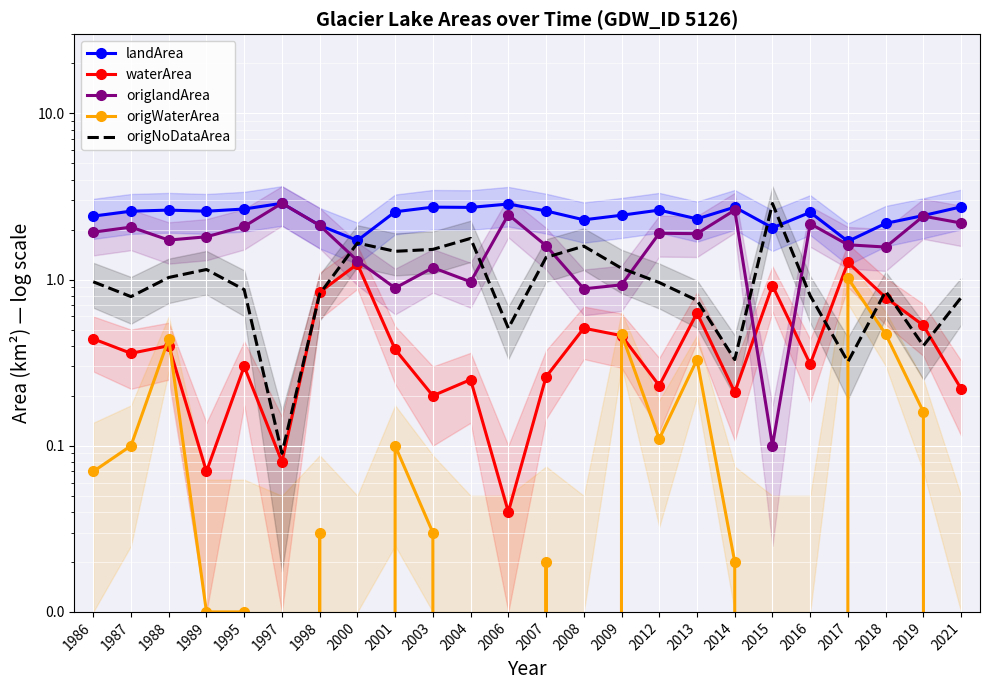

At which category does origWaterArea reach its first local peak?

1988